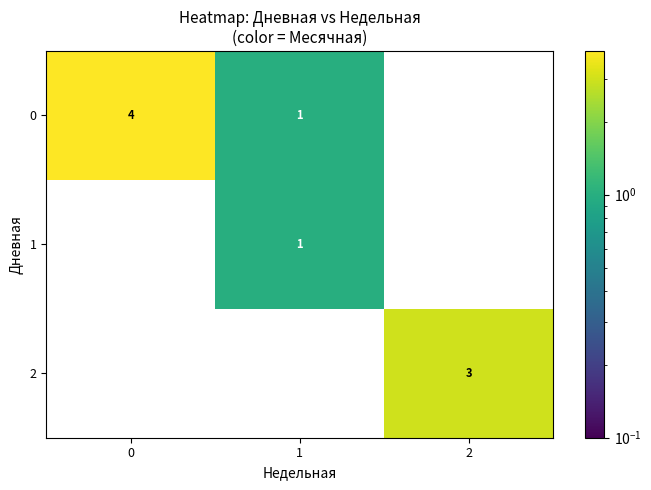

The 0 series shows 1 at 1. True or false?

True